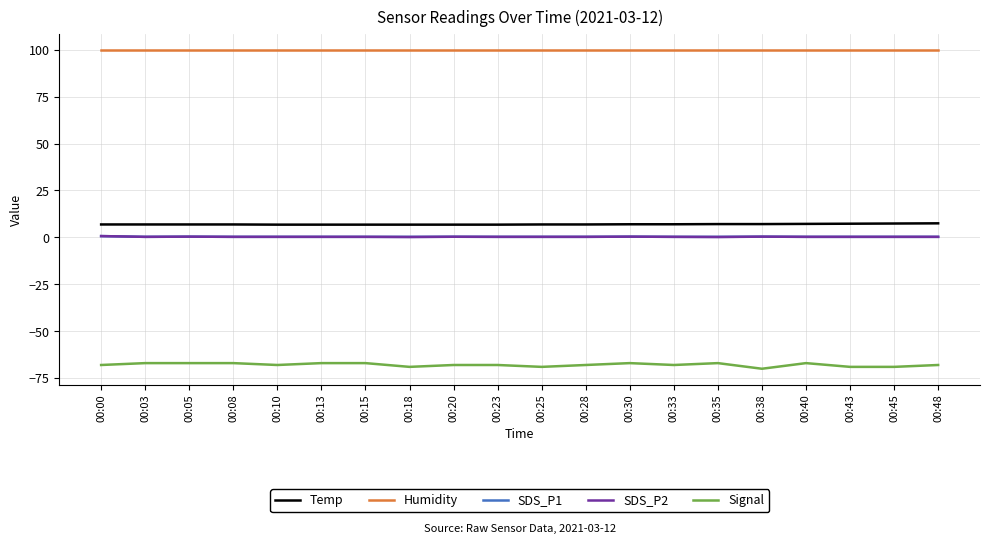

Which series has the widest spread of values?

Signal